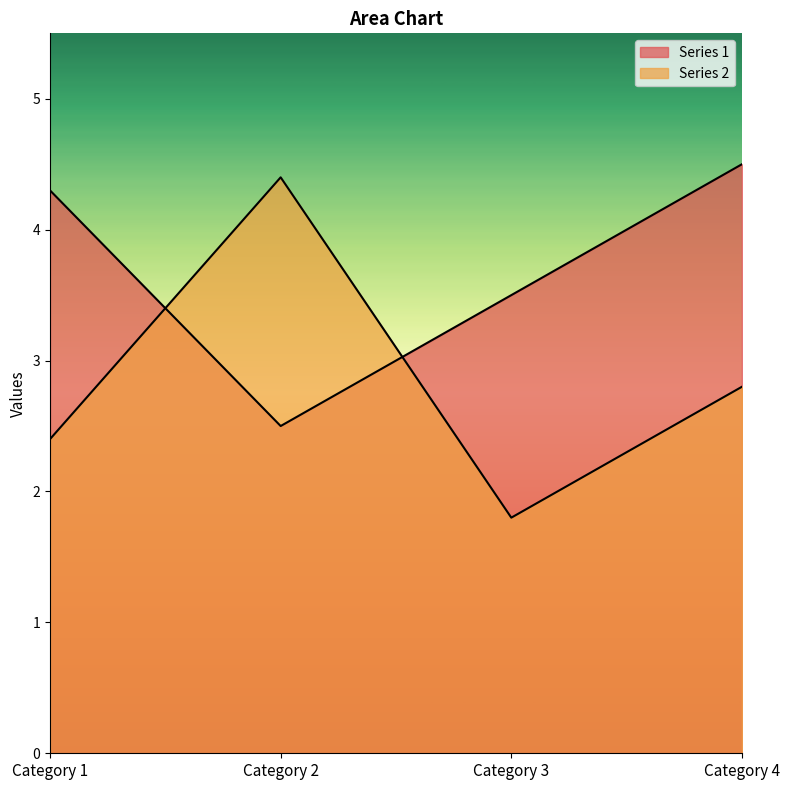

Count the number of categories in the chart.

4